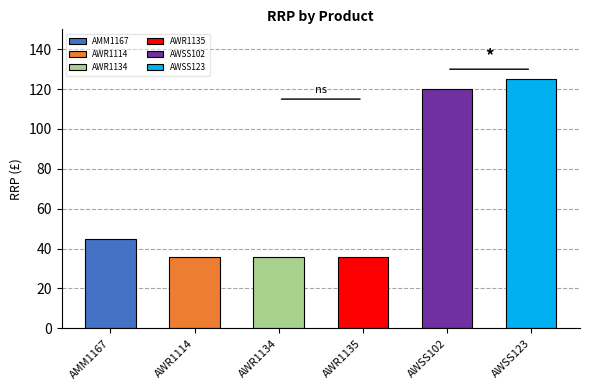

Which category has the highest value across all series?

AWSS123